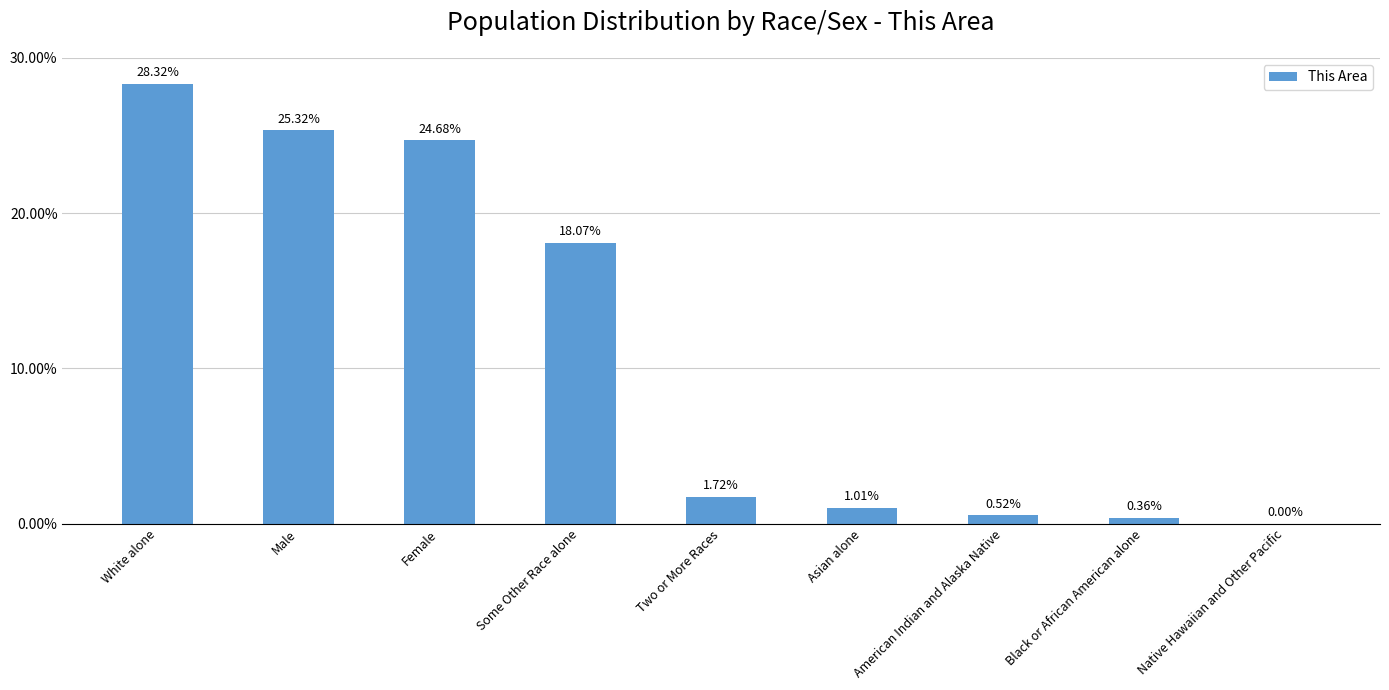

Count the number of categories in the chart.

9